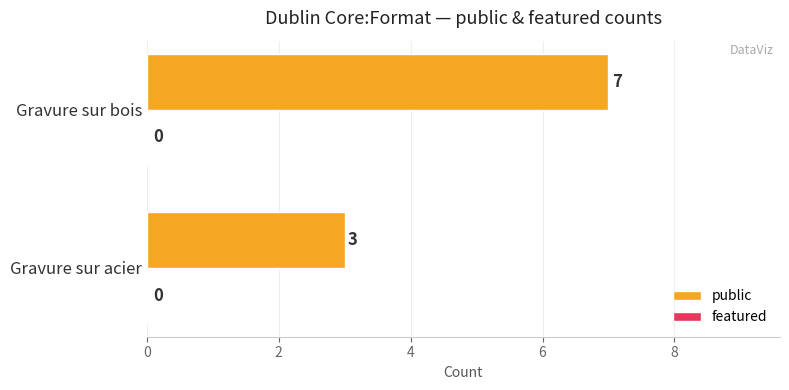

At which category does the chart reach its minimum across all series?

Gravure sur acier